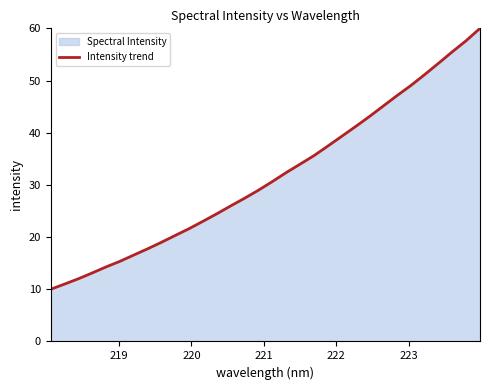

What is the smallest value displayed?

10.0